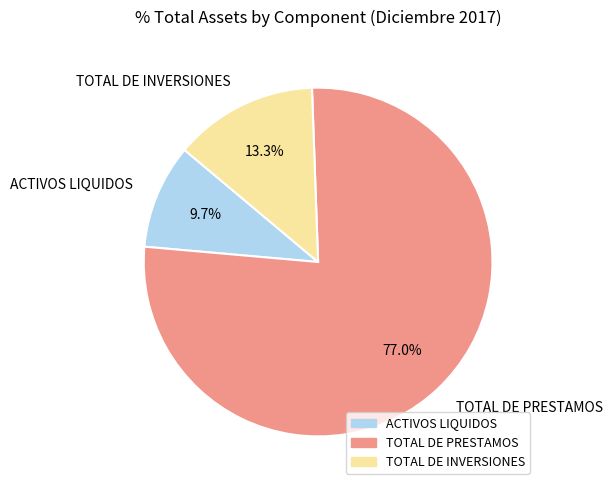

The ACTIVOS LIQUIDOS slice represents 20% of the pie. True or false?

False